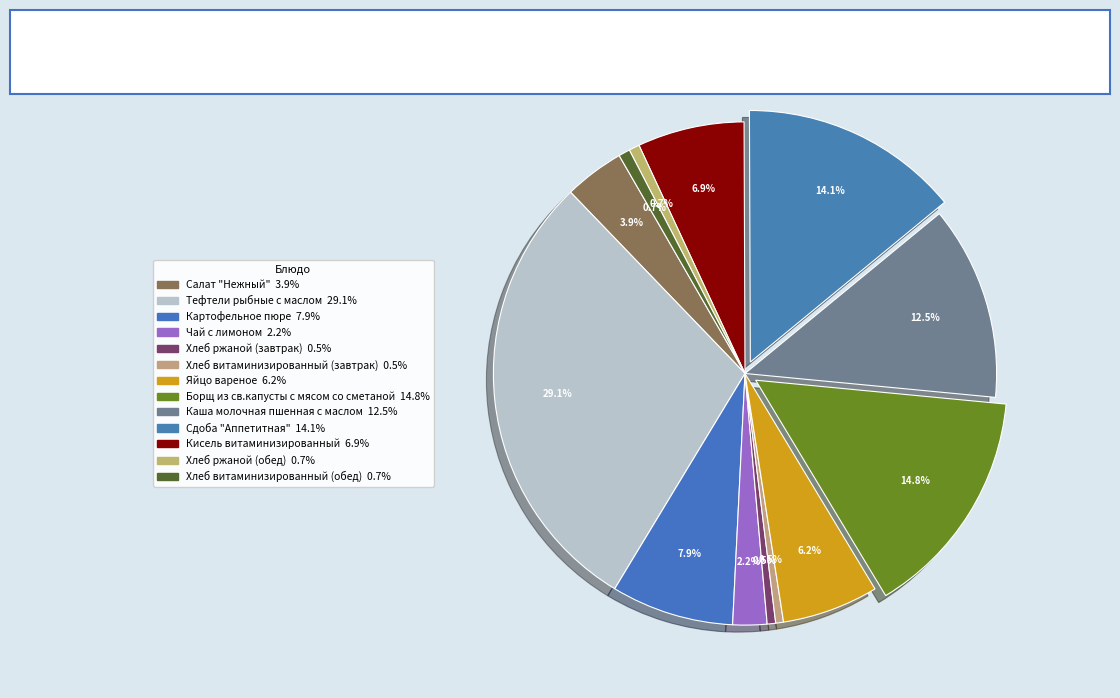

To the nearest percent, what is the difference between the largest and smallest slice percentages?

29%